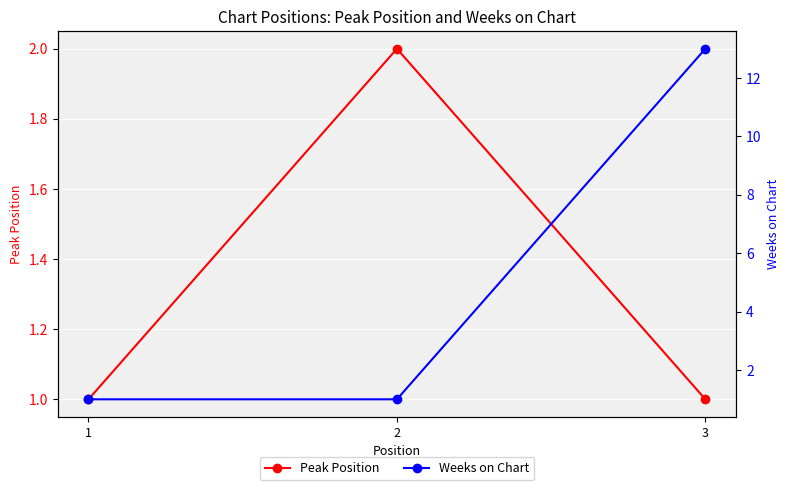

Is it true that Peak Position equals 1 at 2?

False